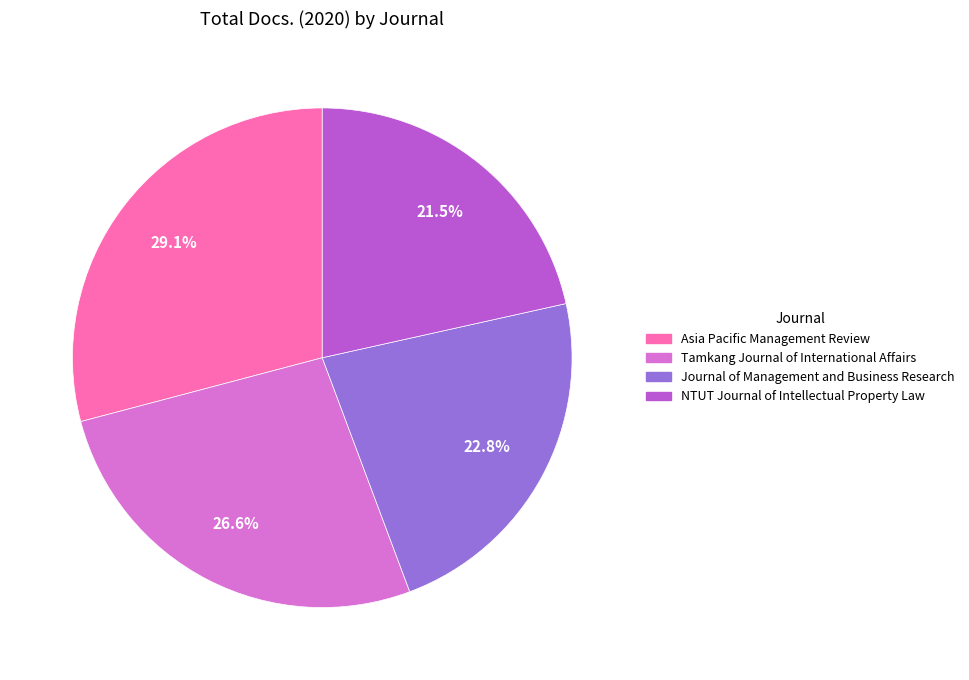

To the nearest percent, what portion does Asia Pacific Management Review represent?

29%